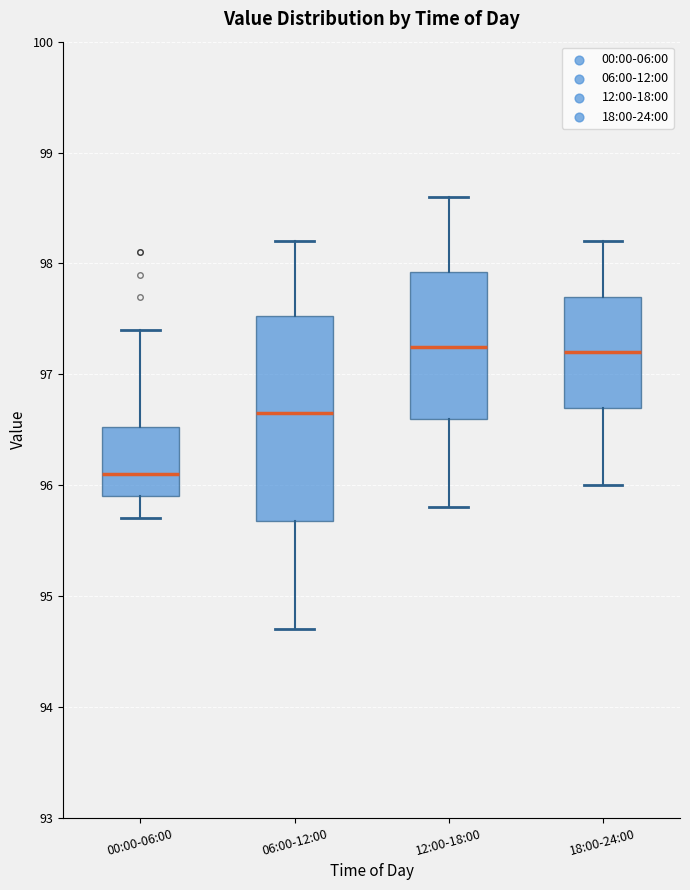

Comparing the boxes themselves (not the whiskers), which one is the tallest?

06:00-12:00